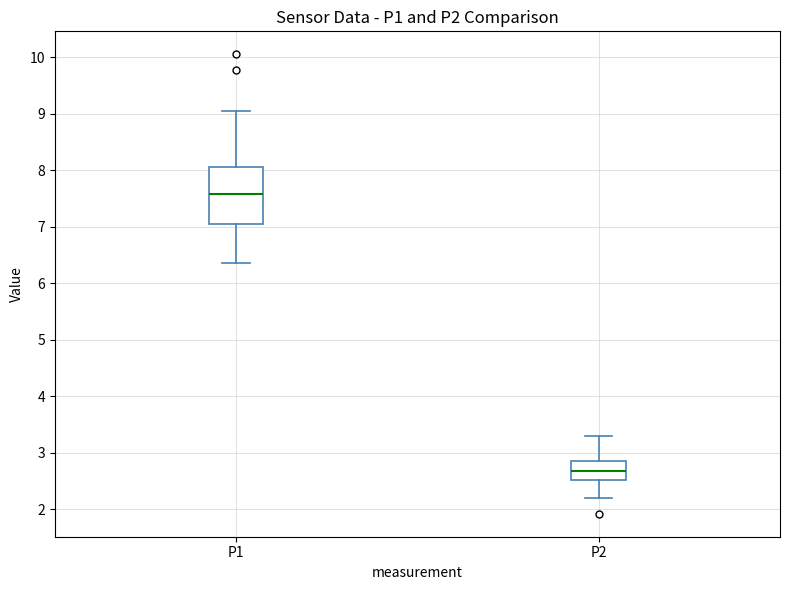

Reading left to right, transcribe this box plot: for each box, give where its median line is, the range the box spans, and where its two whiskers end, as read against the y-axis. The values are not printed on the chart, so give them approximately, as read against the axis.

P1: median 7.6, box 7.0 to 8.1, whiskers 6.4 to 9.1
P2: median 2.7, box 2.5 to 2.9, whiskers 2.2 to 3.3